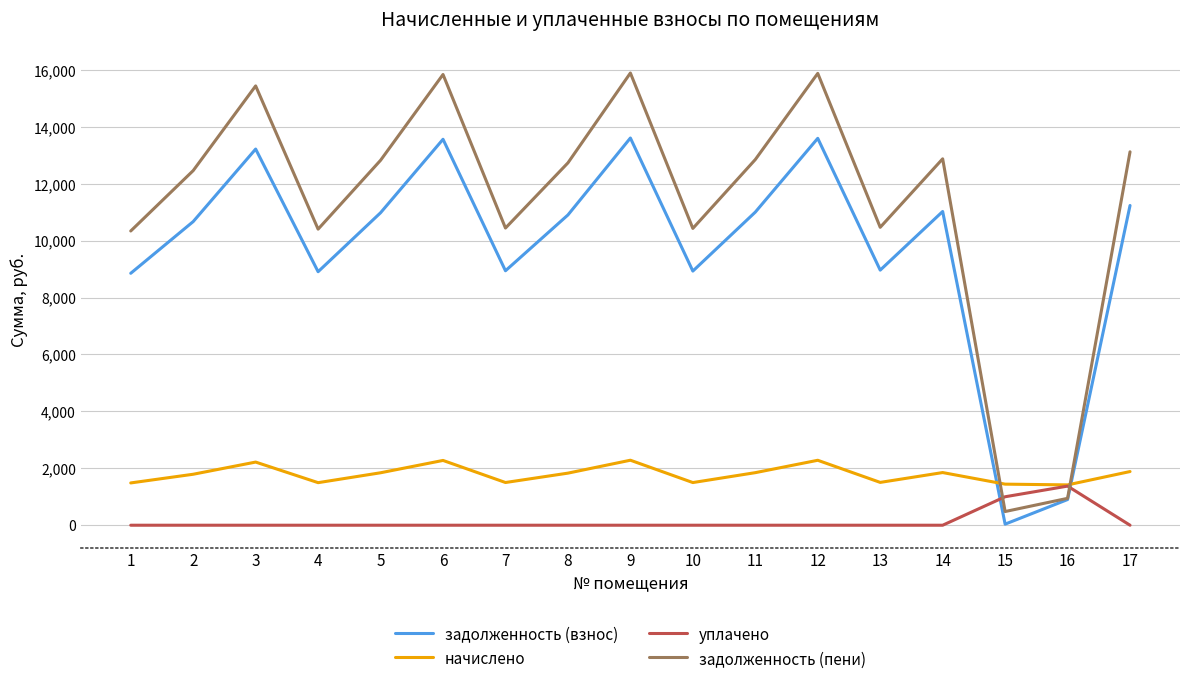

How many times do задолженность (пени) and начислено cross each other?

2